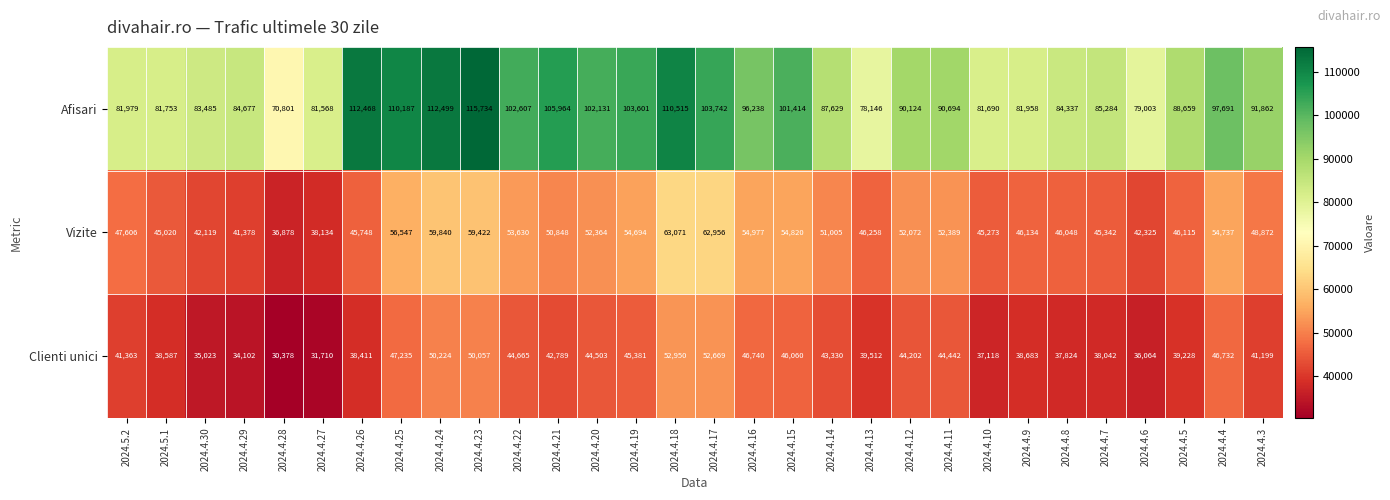

What is the spread (max minus min) of values at 2024.4.29?

50575